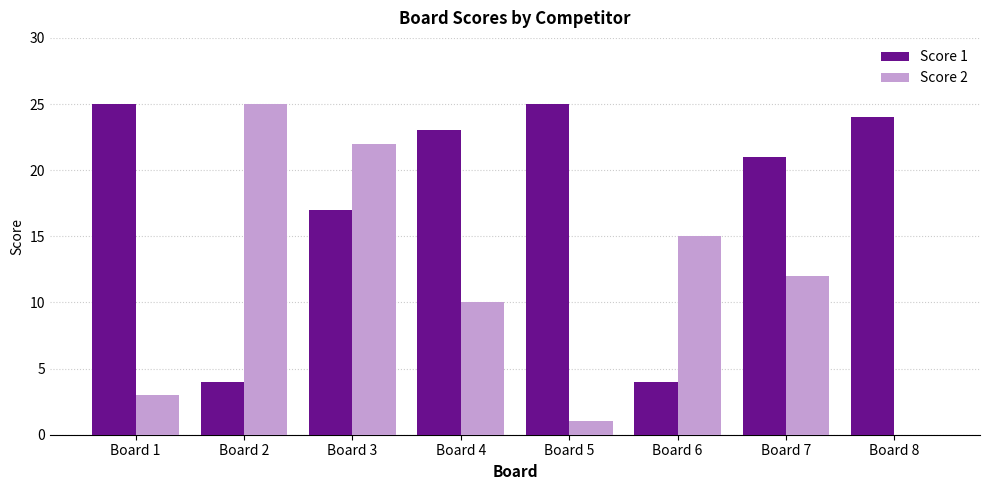

Is the value of Score 1 at Board 4 greater than the value of Score 2 at Board 7?

Yes